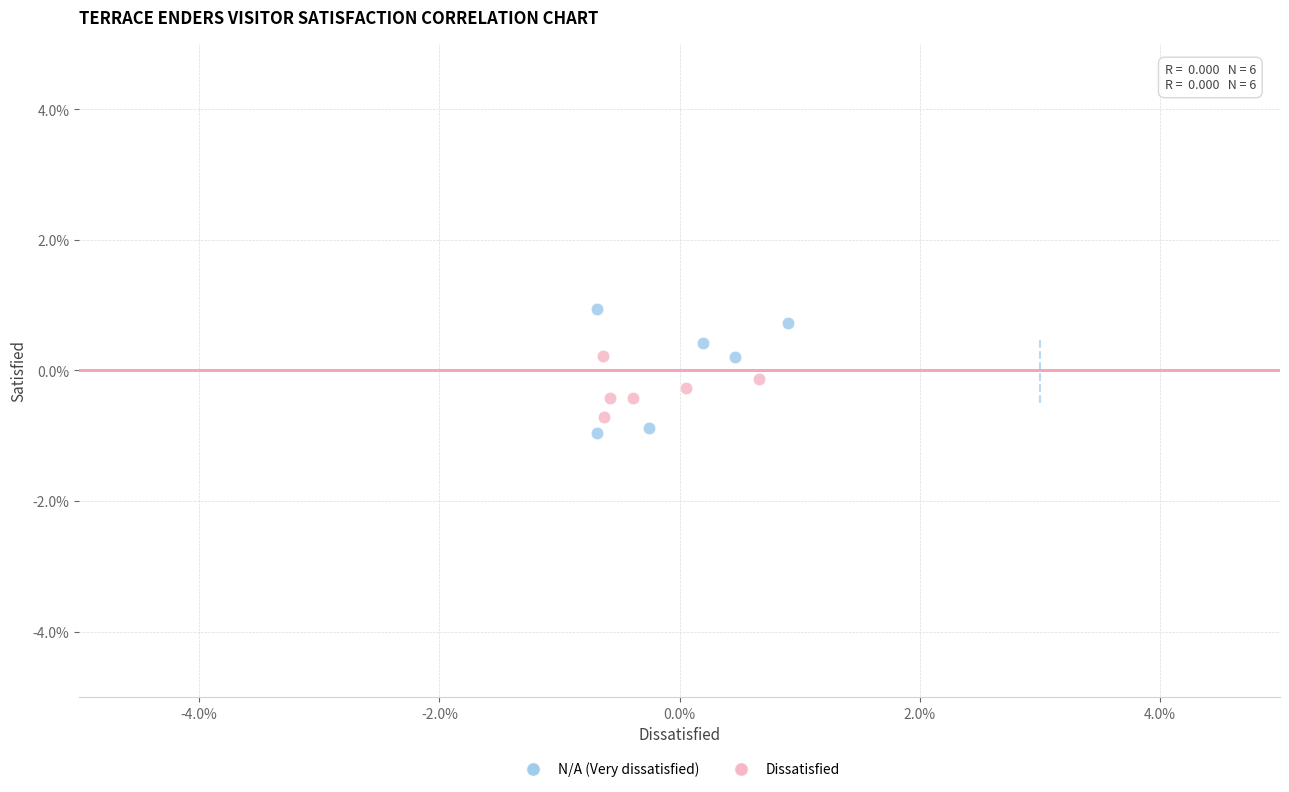

Which series contains the lowest Y value?

N/A (Very dissatisfied)